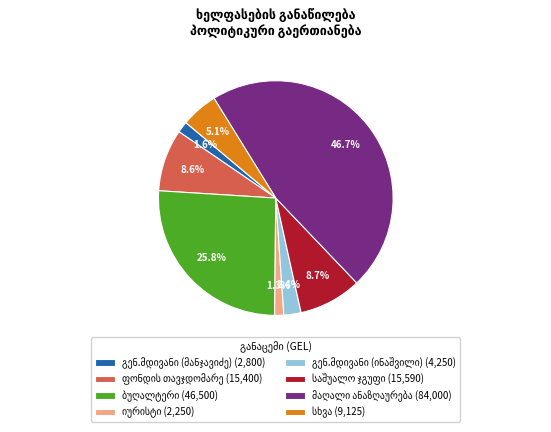

Is there any slice that represents more than half of the pie?

No